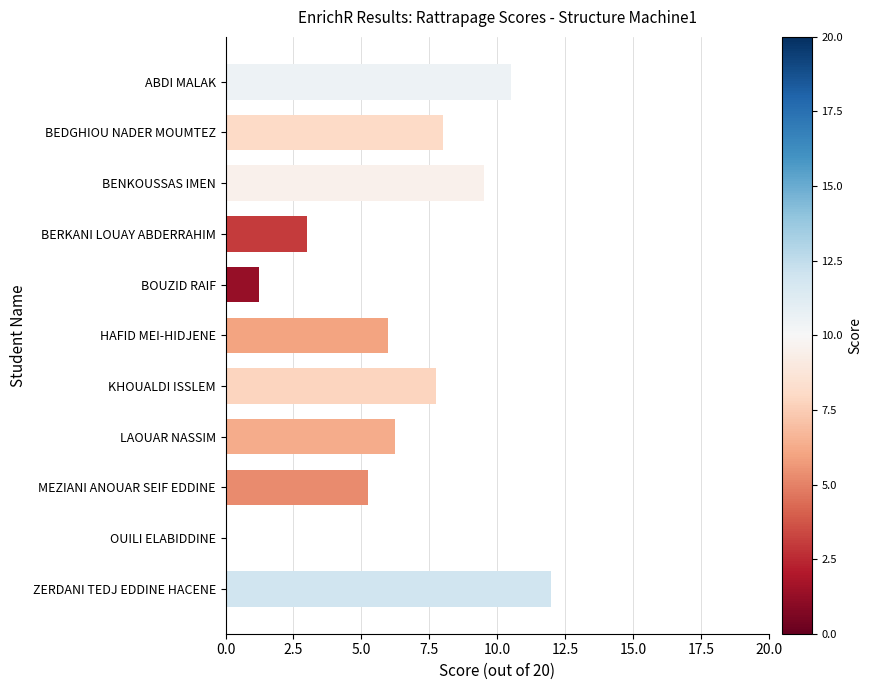

Approximately how many times larger is the value at BEDGHIOU NADER MOUMTEZ compared to ZERDANI TEDJ EDDINE HACENE?

0.7